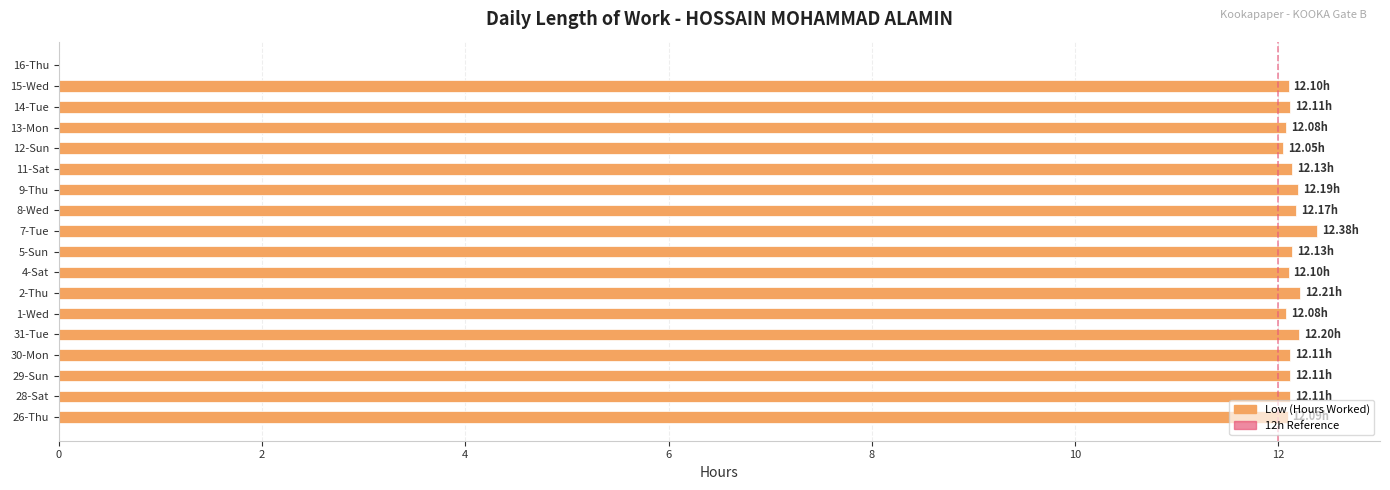

What is the sum of the values at 12-Sun and 2-Thu?

24.3